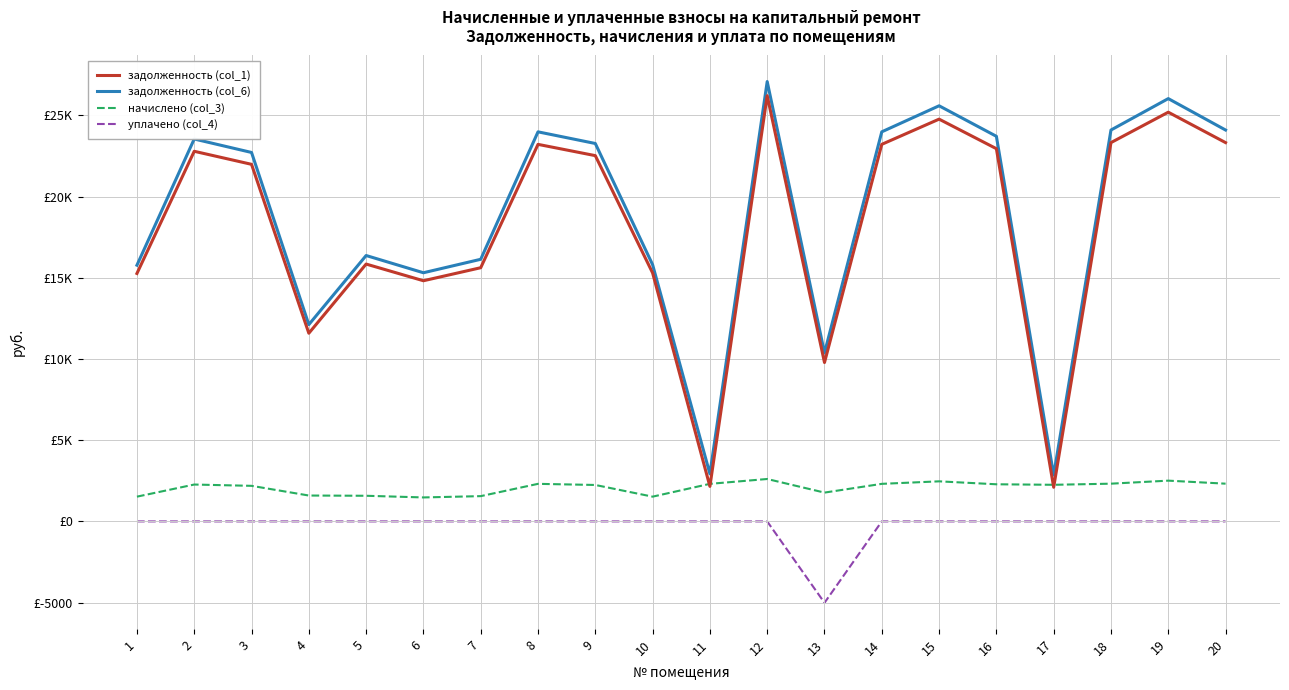

Is this an area chart (filled region under the line)?

No